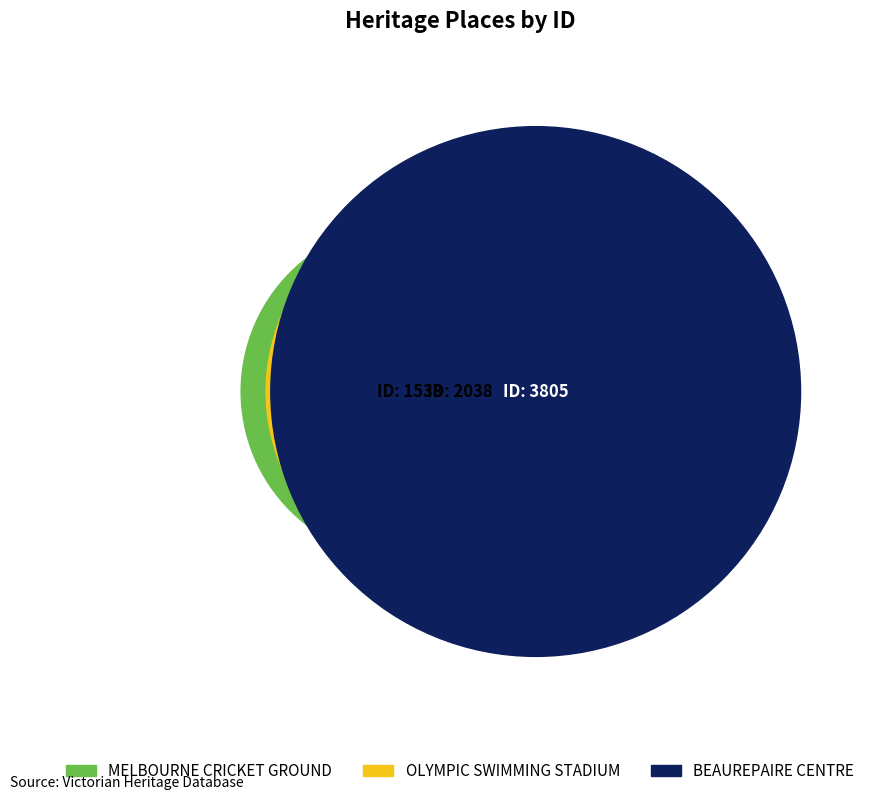

Which slice is the smallest?

MELBOURNE CRICKET GROUND